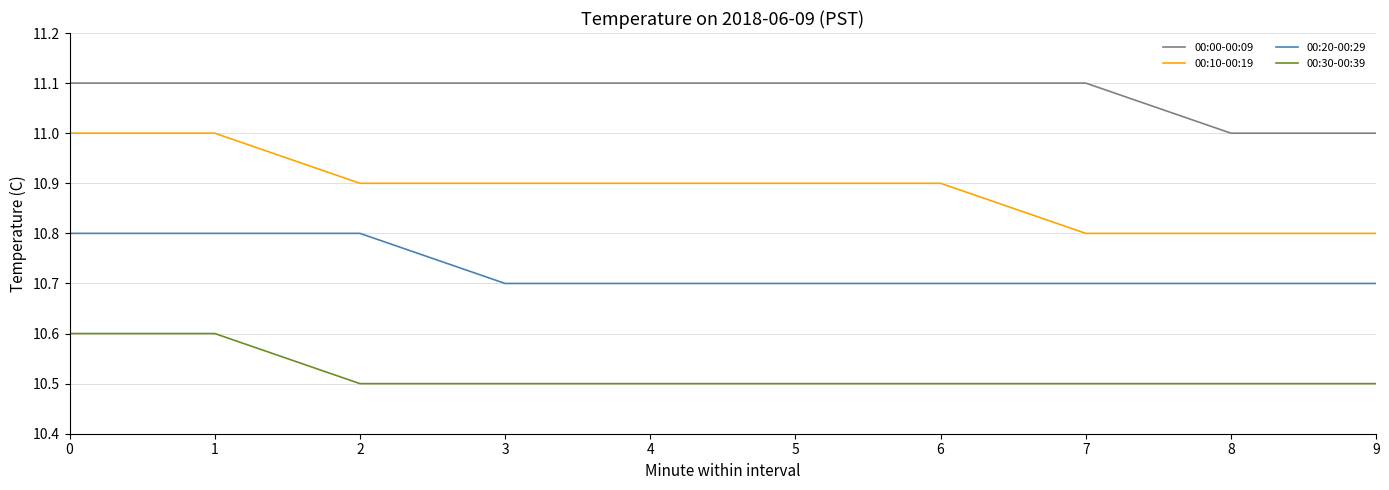

Rank the series by their average value, from lowest to highest.

00:30-00:39, 00:20-00:29, 00:10-00:19, 00:00-00:09